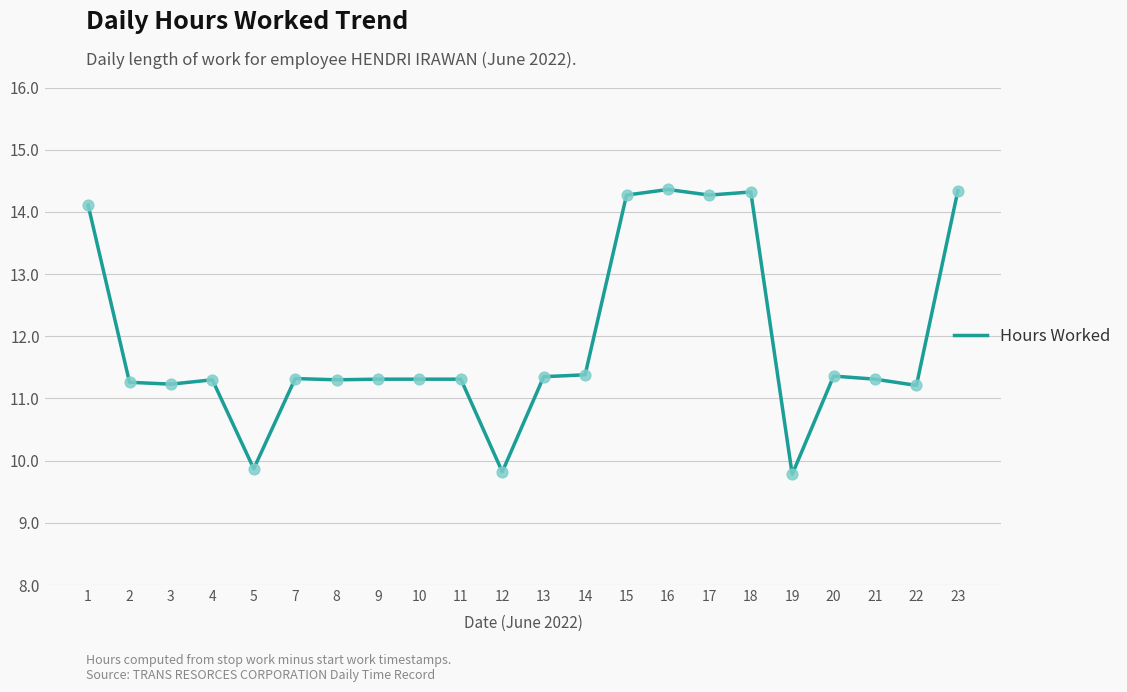

What is the ratio of the value at 19 to the value at 8?

0.9